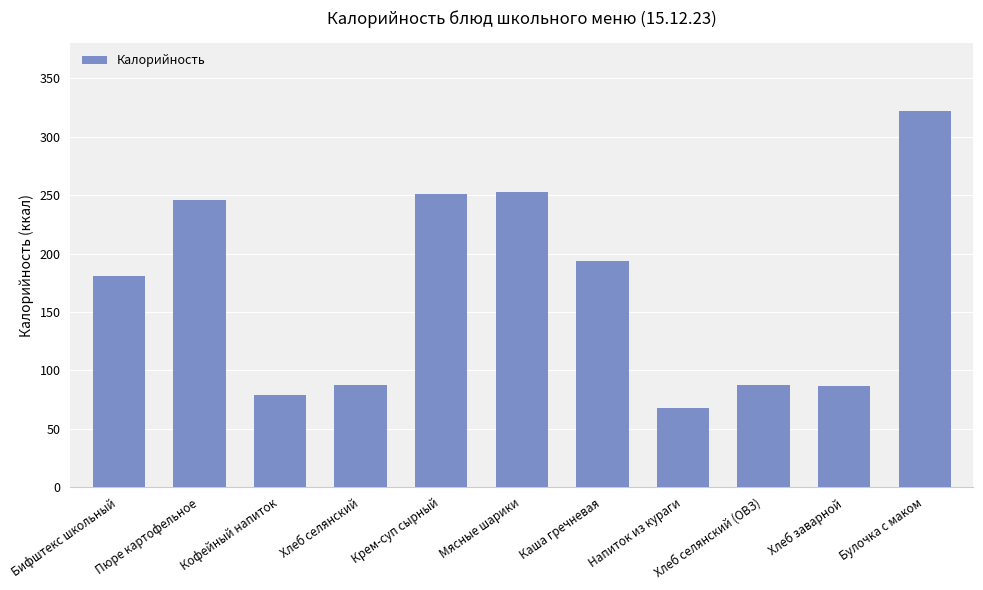

True or false: the data shows 87.1 at Хлеб селянский (ОВЗ).

True